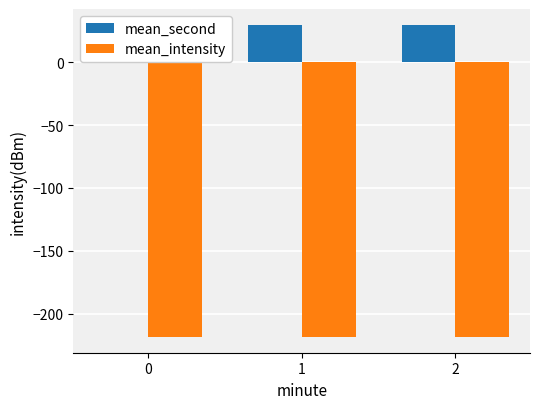

The value of mean_second at 0 is 10.7. True or false?

False